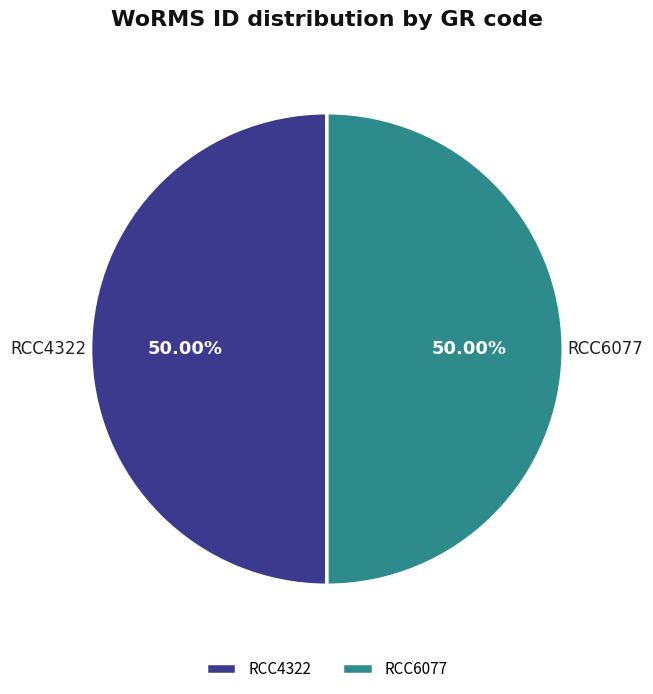

Approximately how many times larger is the value at RCC4322 compared to RCC6077?

1.0